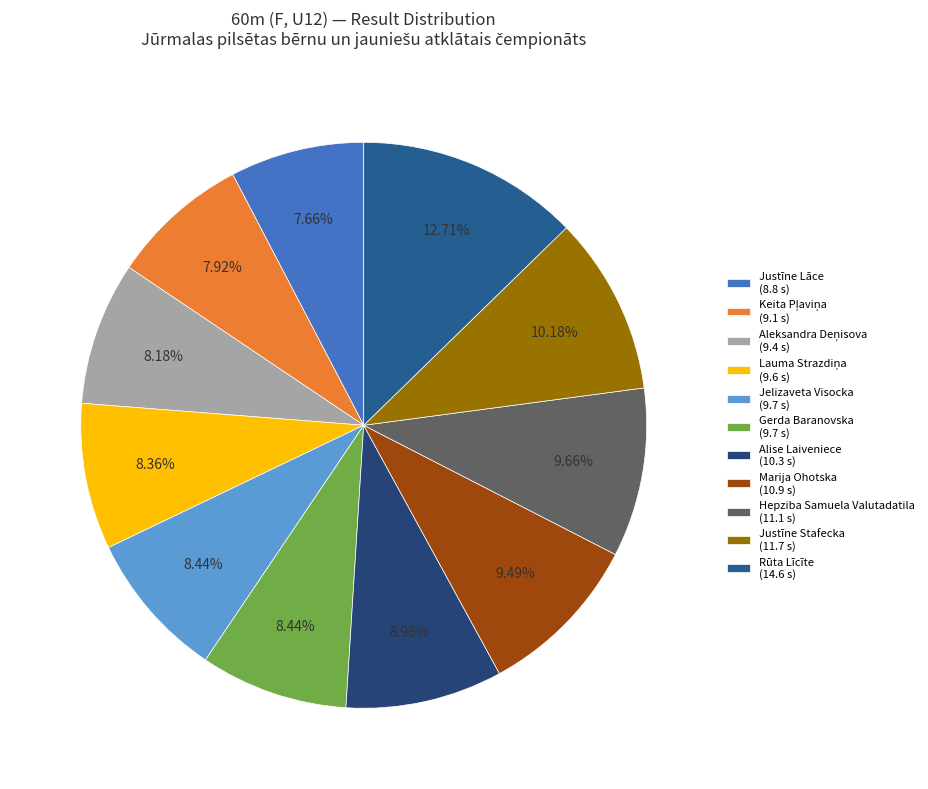

Is it true that Justīne Lāce is 1% of the pie?

False